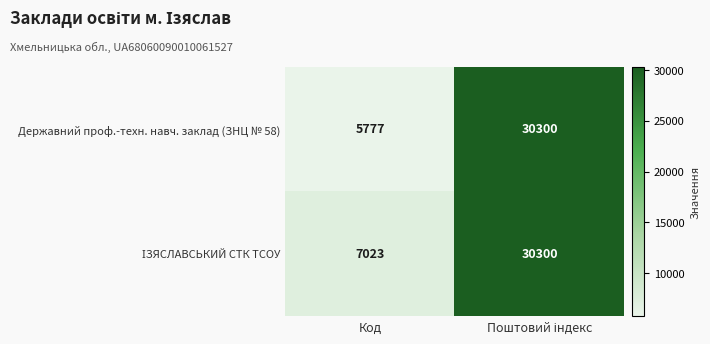

What is the smallest value displayed?

5777